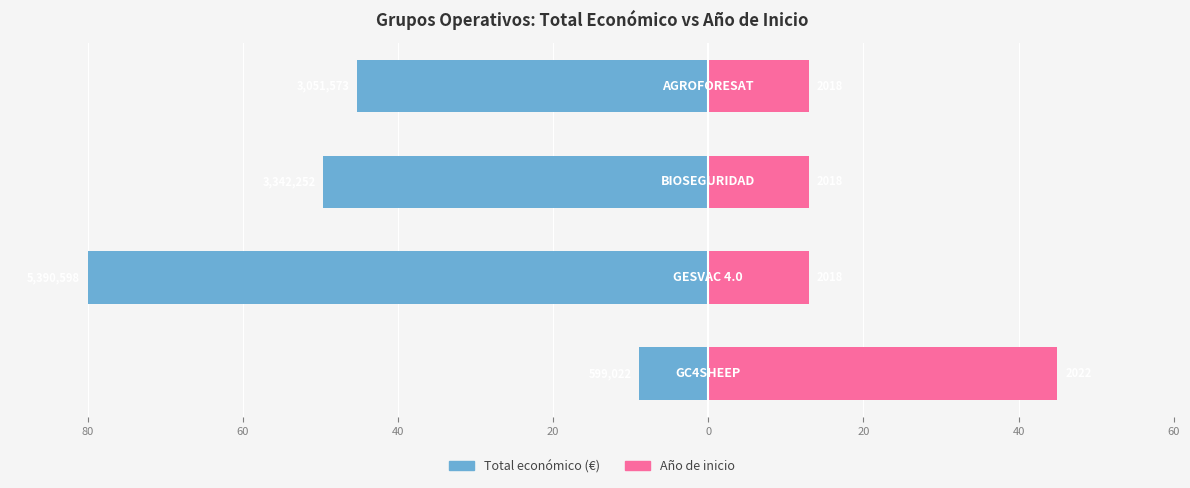

Reading right to left, what are all the values shown in this chart?

Total económico (€): -45.3	-49.6	-80.0	-8.9
Año de inicio: 13.0	13.0	13.0	45.0